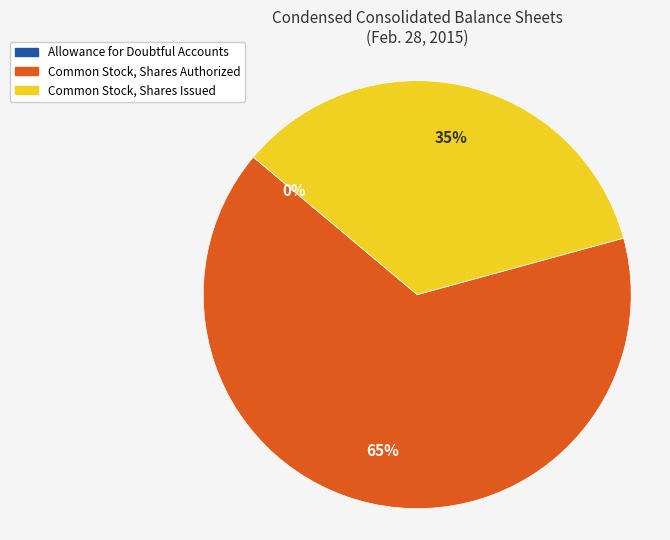

To the nearest percent, what portion does Common Stock, Shares Issued represent?

35%